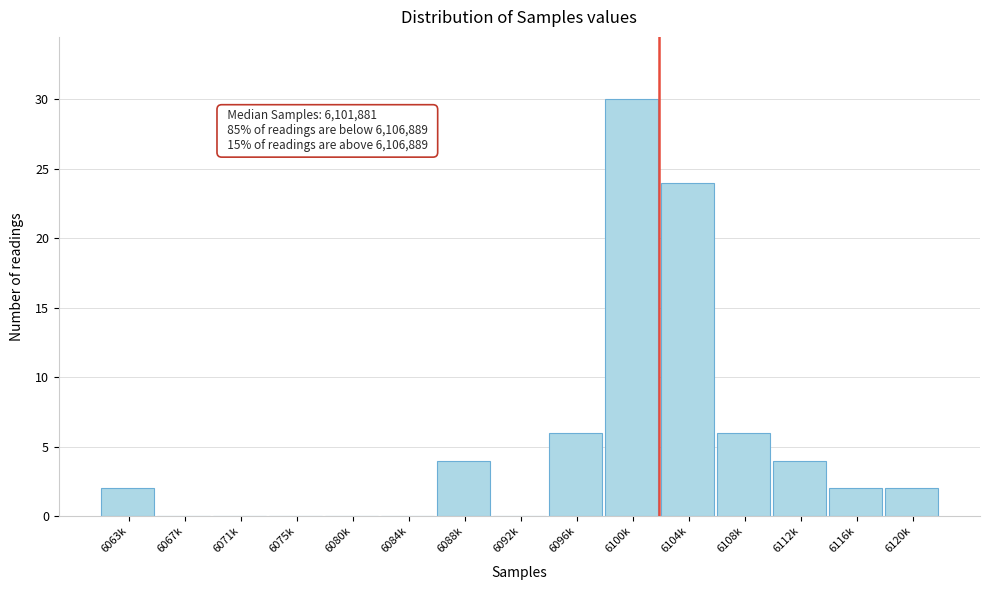

Reading left to right, what are all the values shown in this chart?

6063k=2	6067k=0	6071k=0	6075k=0	6080k=0	6084k=0	6088k=4	6092k=0	6096k=6	6100k=30	6104k=24	6108k=6	6112k=4	6116k=2	6120k=2